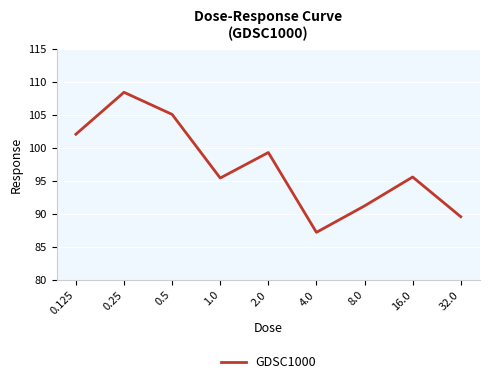

What position from the right is 32.0?

1